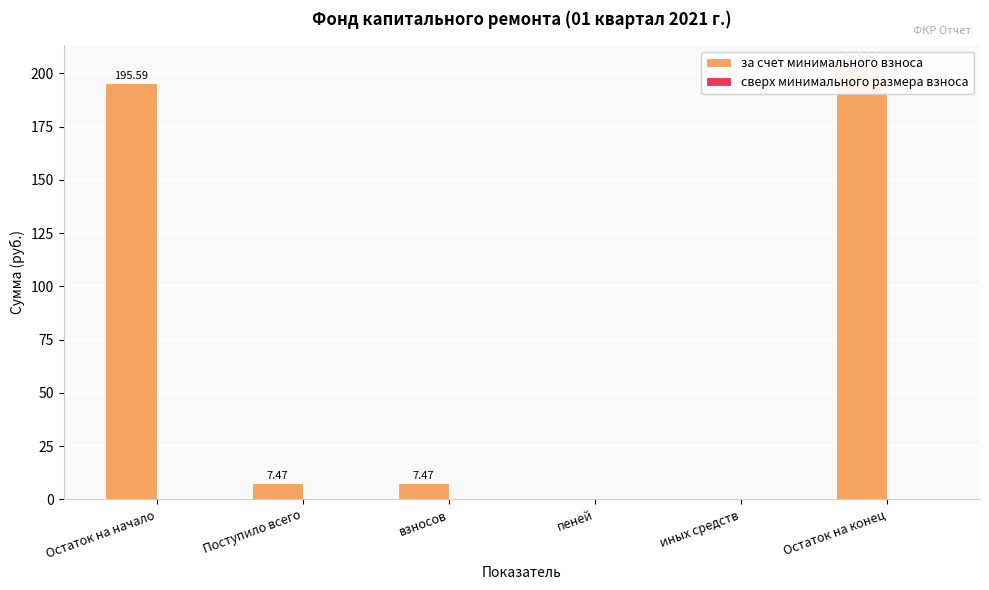

Is the value of сверх минимального размера взноса at Остаток на конец greater than the value of за счет минимального взноса at Остаток на начало?

No